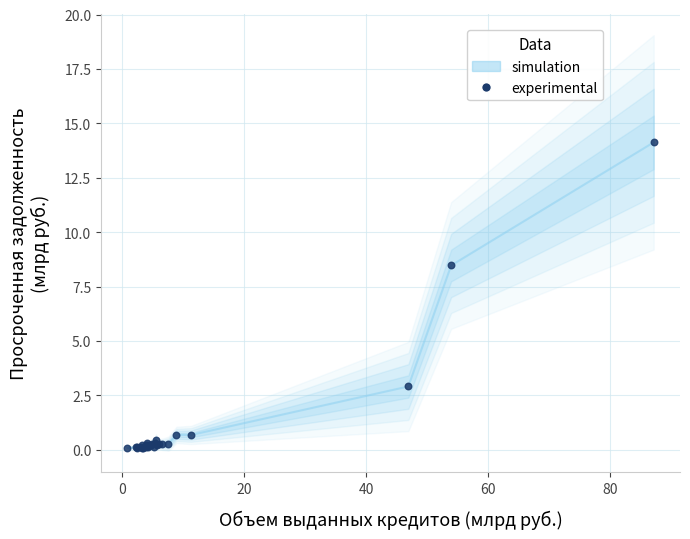

What Y value in the scatter plot is closest to 7?

8.5